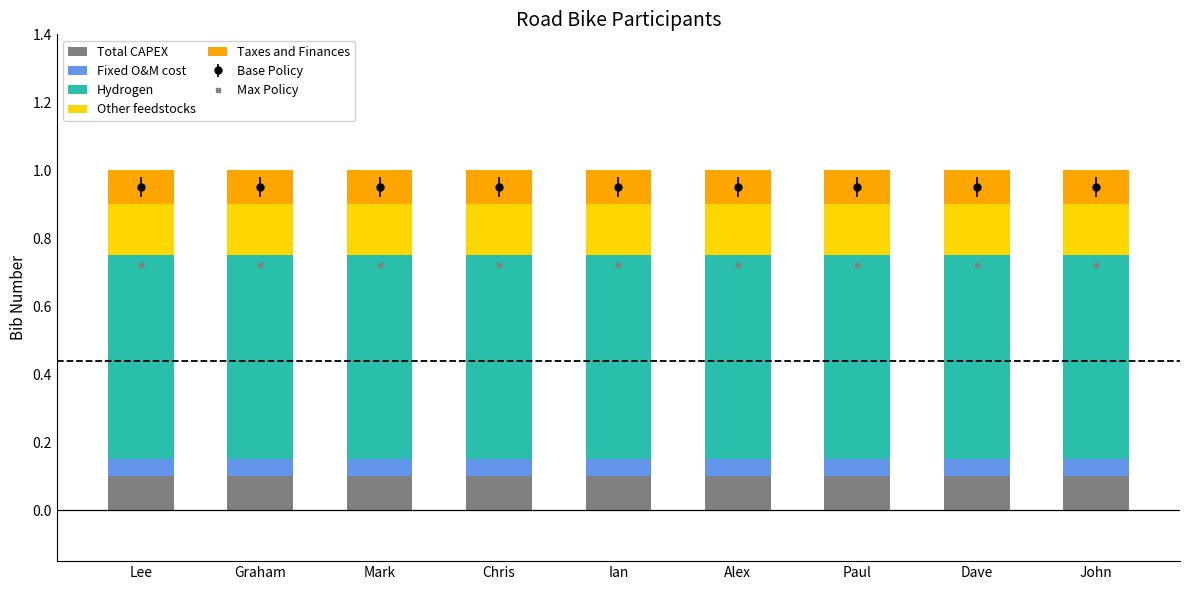

What is the total value across all series at Paul?

1.0